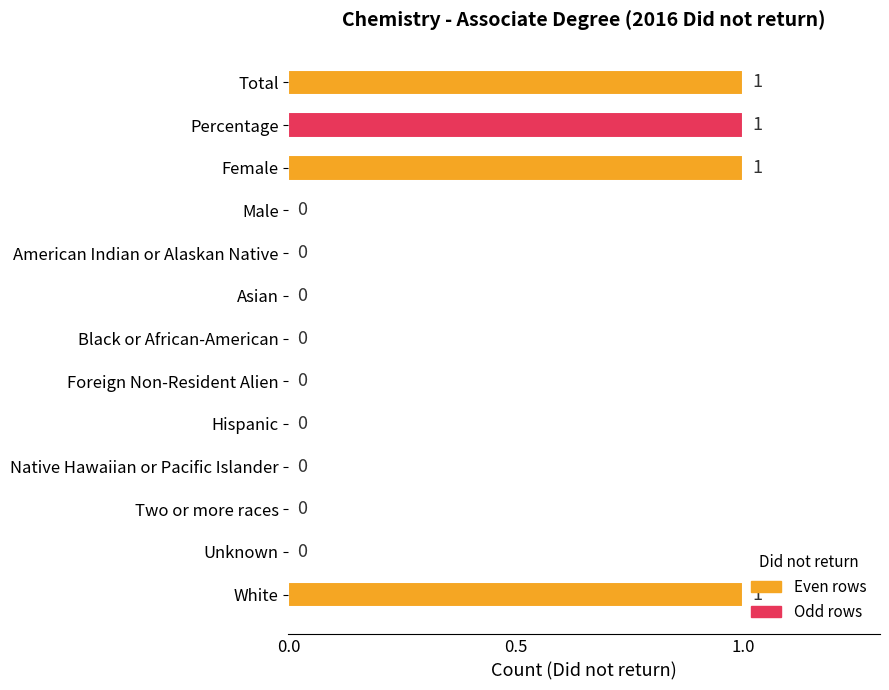

Reading top to bottom, list all the values displayed in this chart.

Total=1	Percentage=1	Female=1	Male=0	American Indian or Alaskan Native=0	Asian=0	Black or African-American=0	Foreign Non-Resident Alien=0	Hispanic=0	Native Hawaiian or Pacific Islander=0	Two or more races=0	Unknown=0	White=1